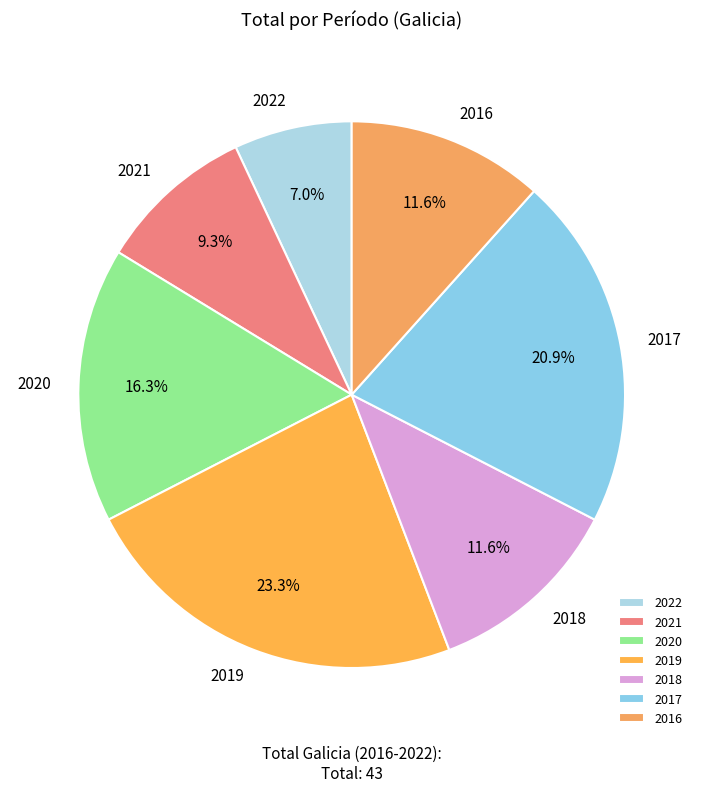

How many segments does this pie chart have?

7